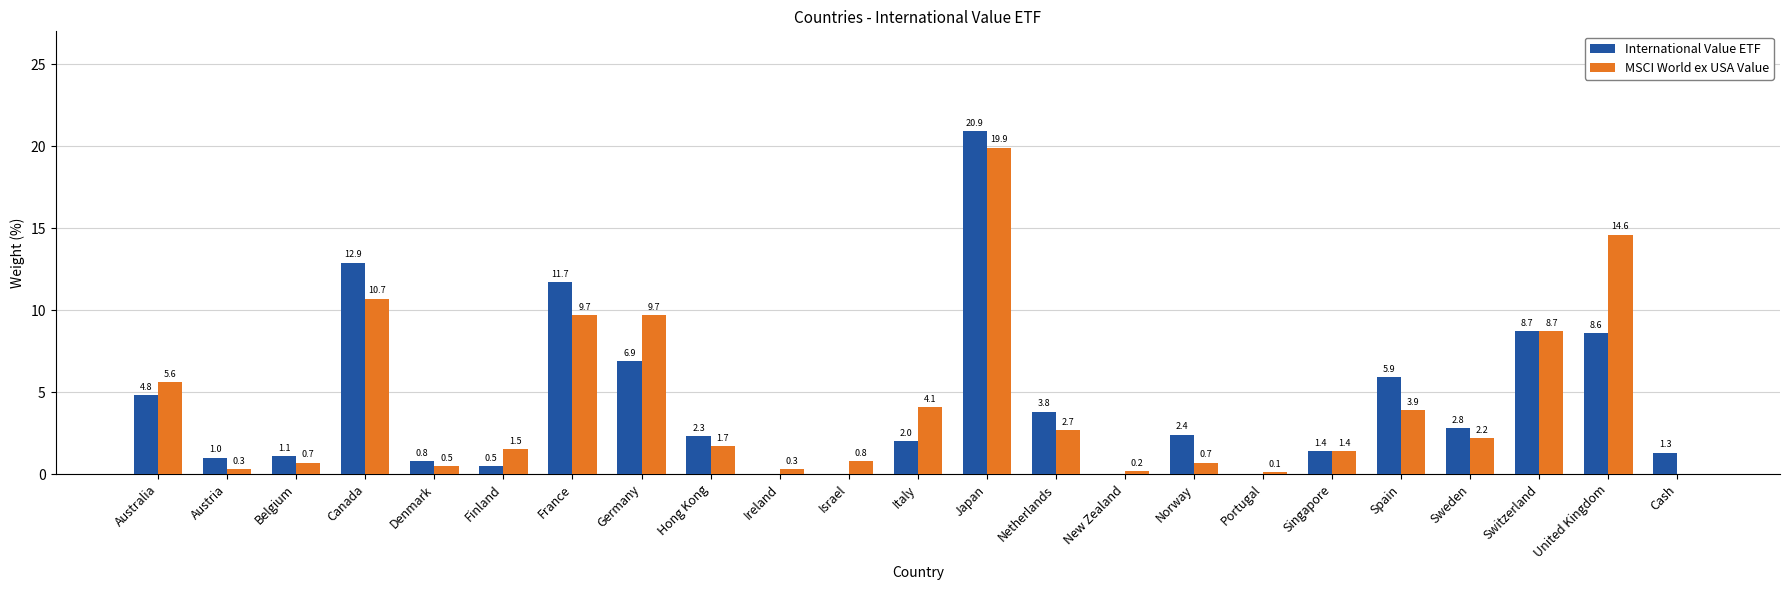

What is the total value across all series at Finland?

2.0